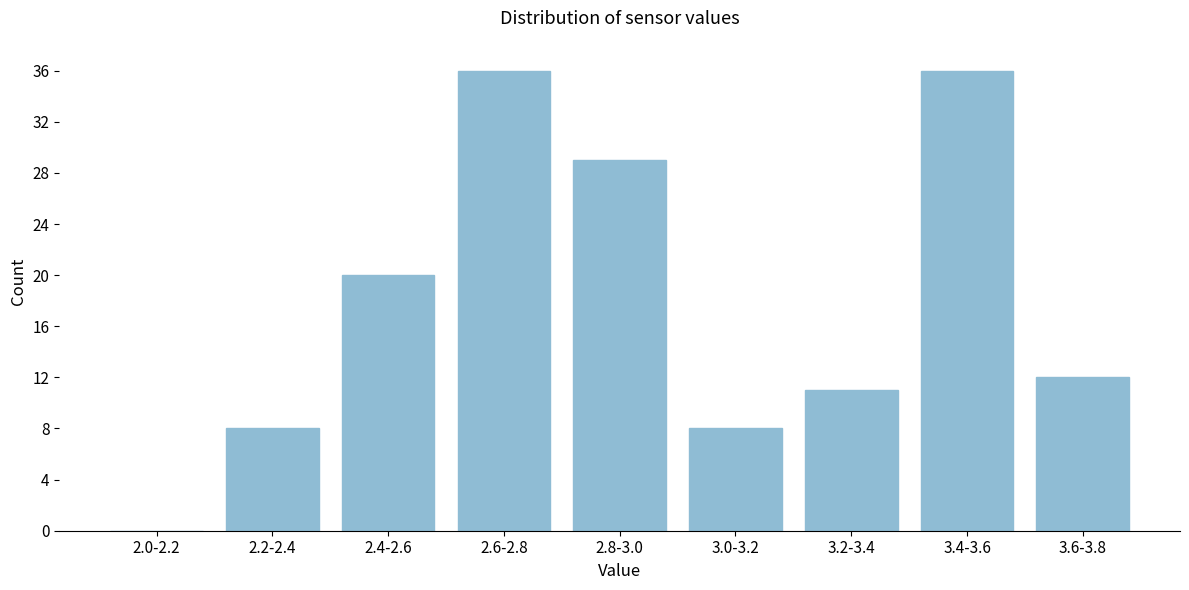

Reading right to left, list all the values displayed in this chart.

3.6-3.8=12	3.4-3.6=36	3.2-3.4=11	3.0-3.2=8	2.8-3.0=29	2.6-2.8=36	2.4-2.6=20	2.2-2.4=8	2.0-2.2=0